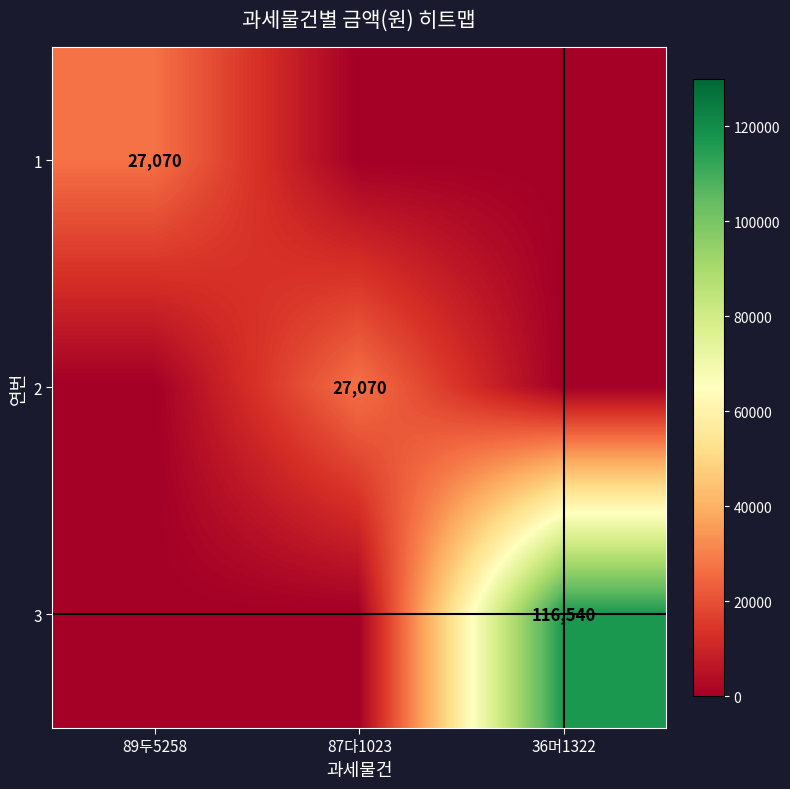

True or false: 1 has a value of 27070 at 89두5258.

True